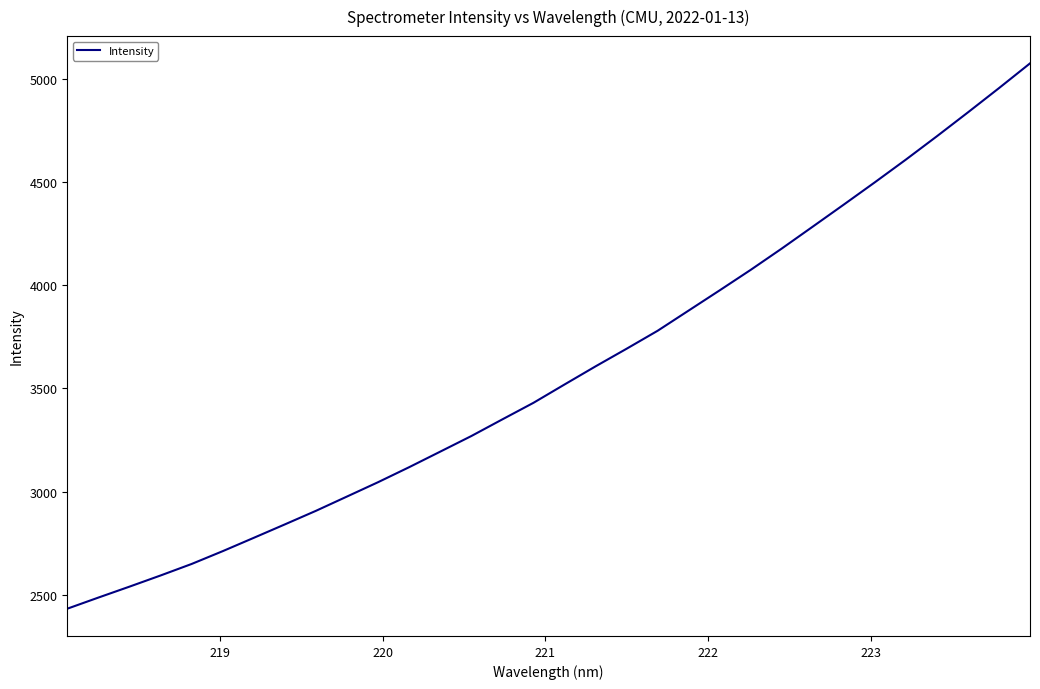

What is the smallest value displayed?

2432.0